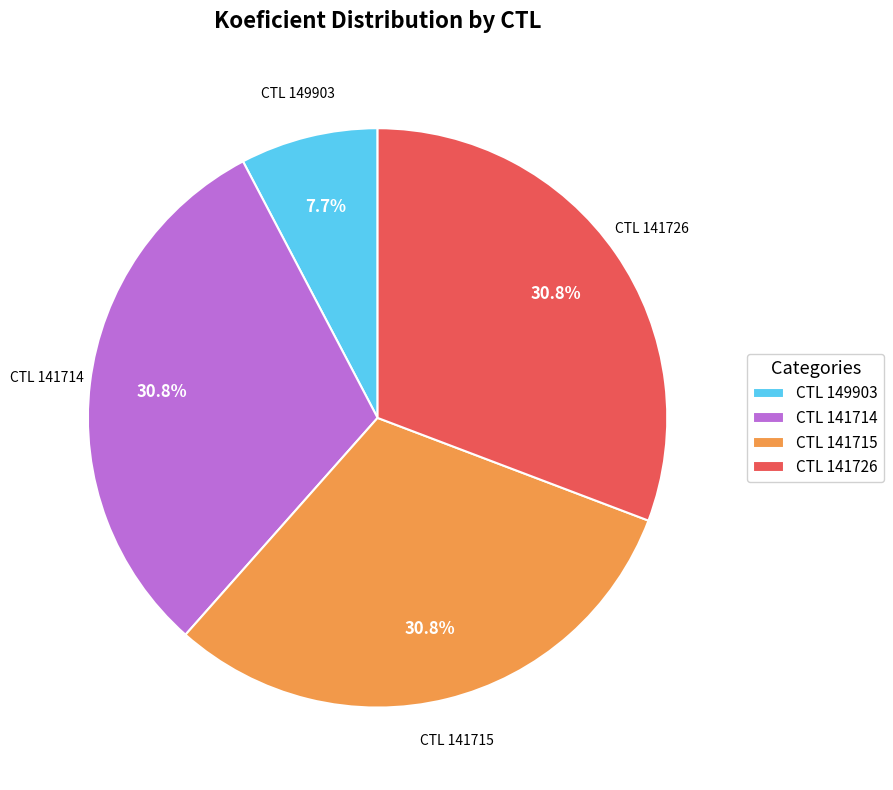

Approximately how many times larger is the value at CTL 141715 compared to CTL 141714?

1.0